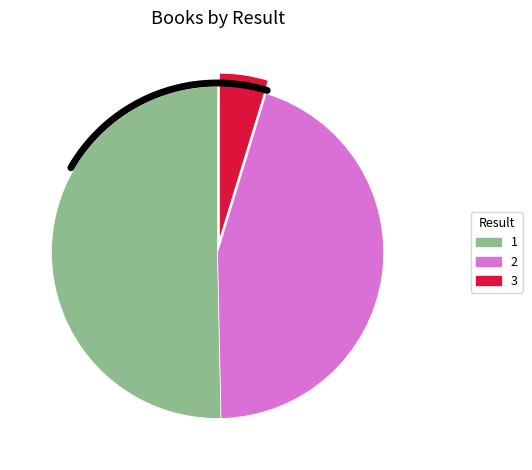

To the nearest percent, what percentage of the pie is 3?

5%